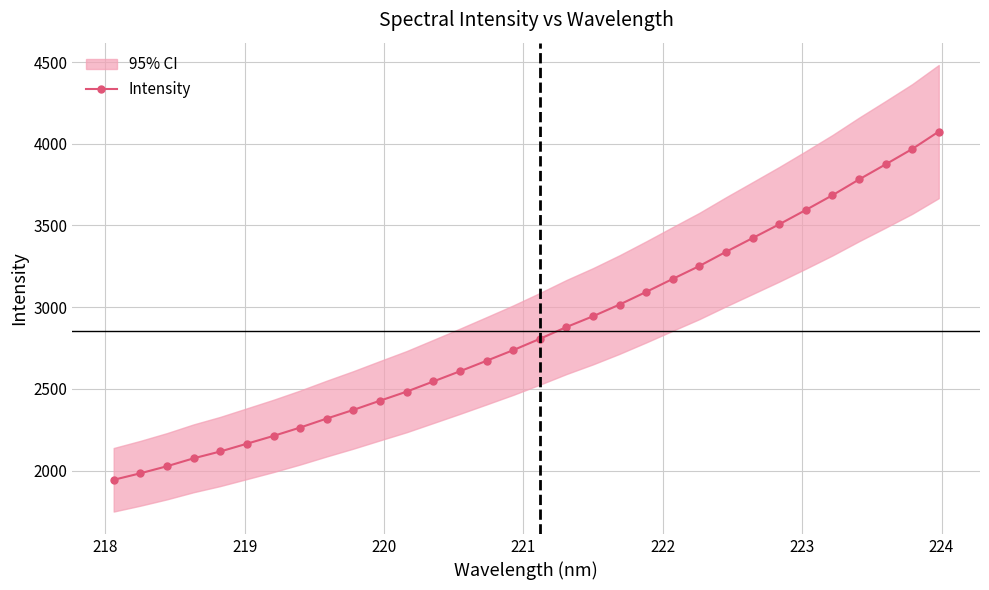

What is the minimum value for Intensity?

1943.9